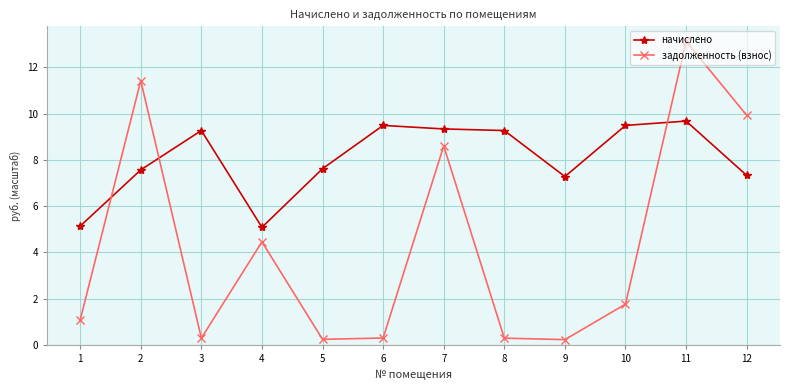

The начислено series shows 4.8 at 7. True or false?

False